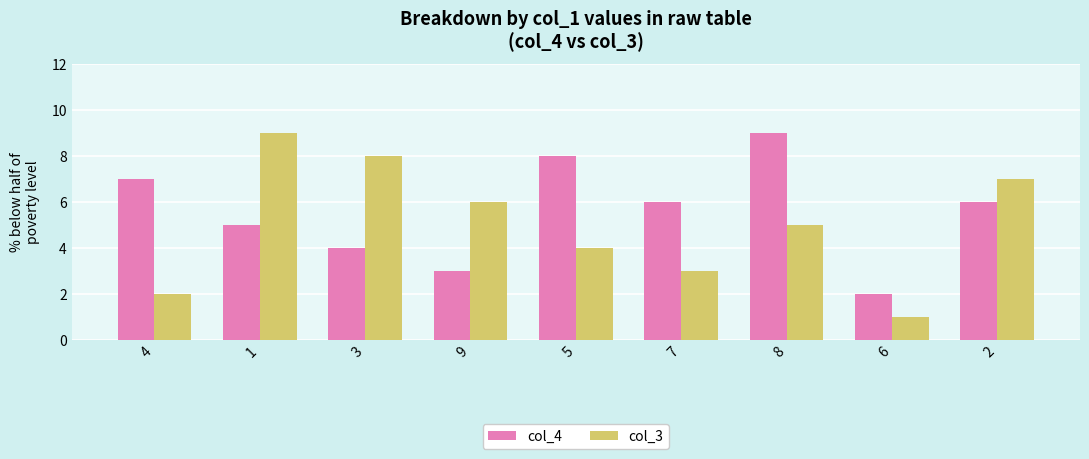

Is the value of col_4 at 3 greater than the value of col_3 at 4?

Yes